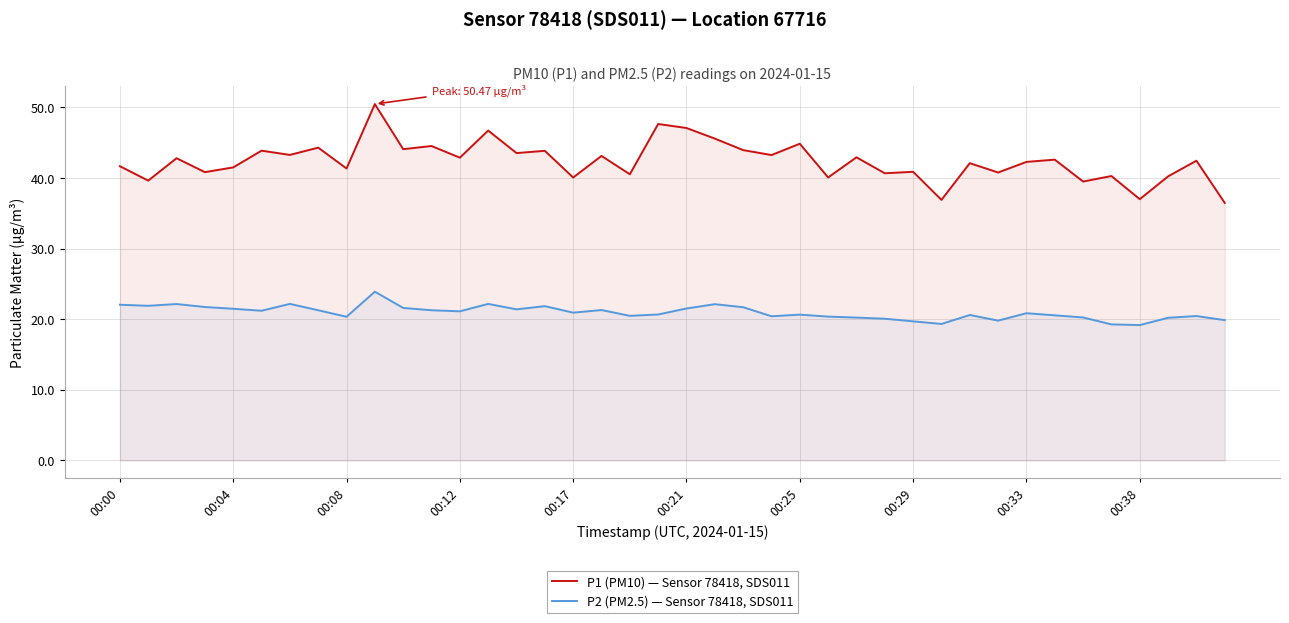

What is the difference between the maximum and minimum values in the P1 (PM10) — Sensor 78418, SDS011 series?

14.0